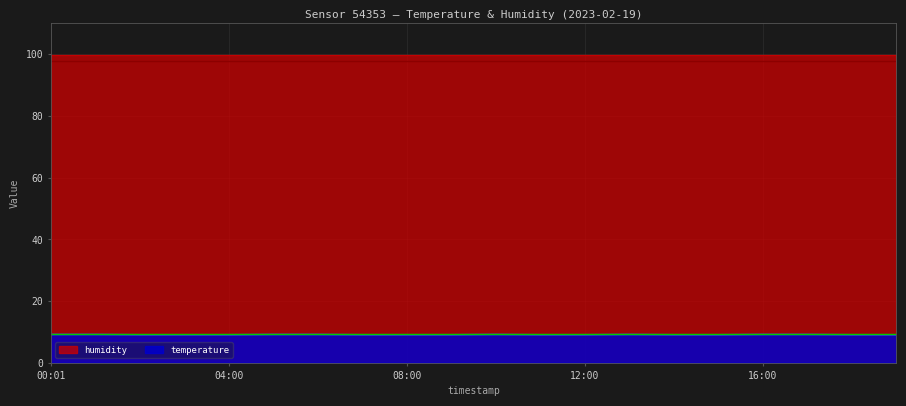

Between 07:00 and 09:00, which is larger?

07:00